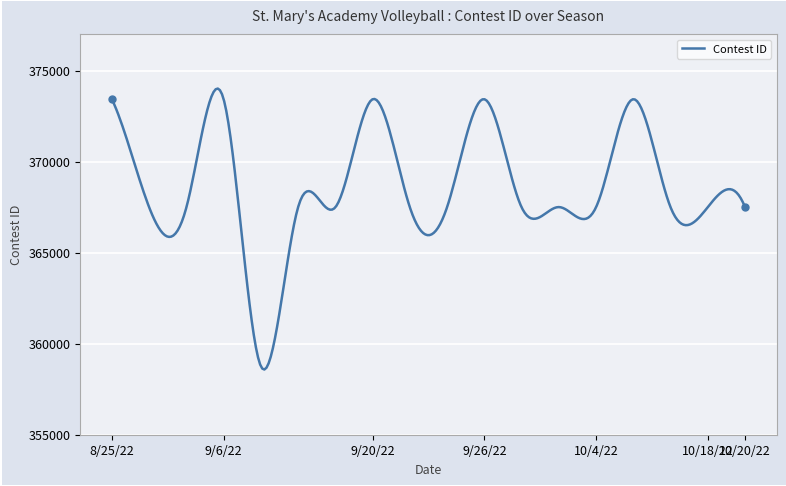

What is the minimum value shown in the chart?

358581.4